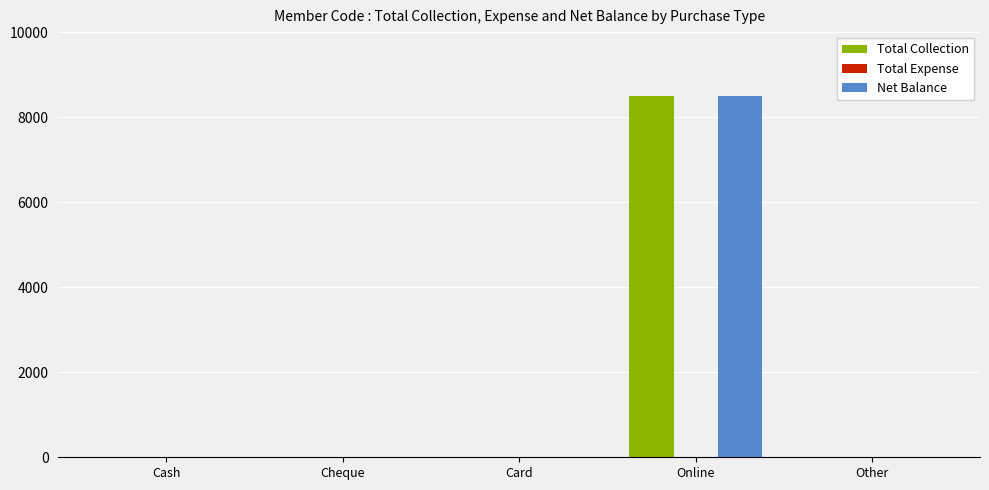

What is the sum of all Net Balance values?

8500